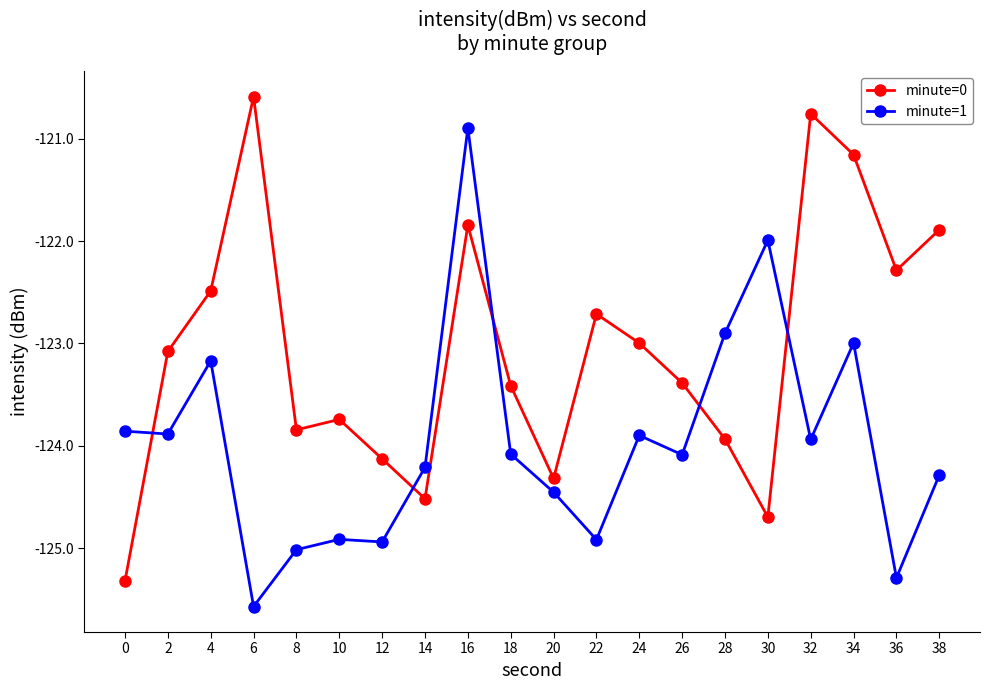

How many lines are shown in the chart?

2